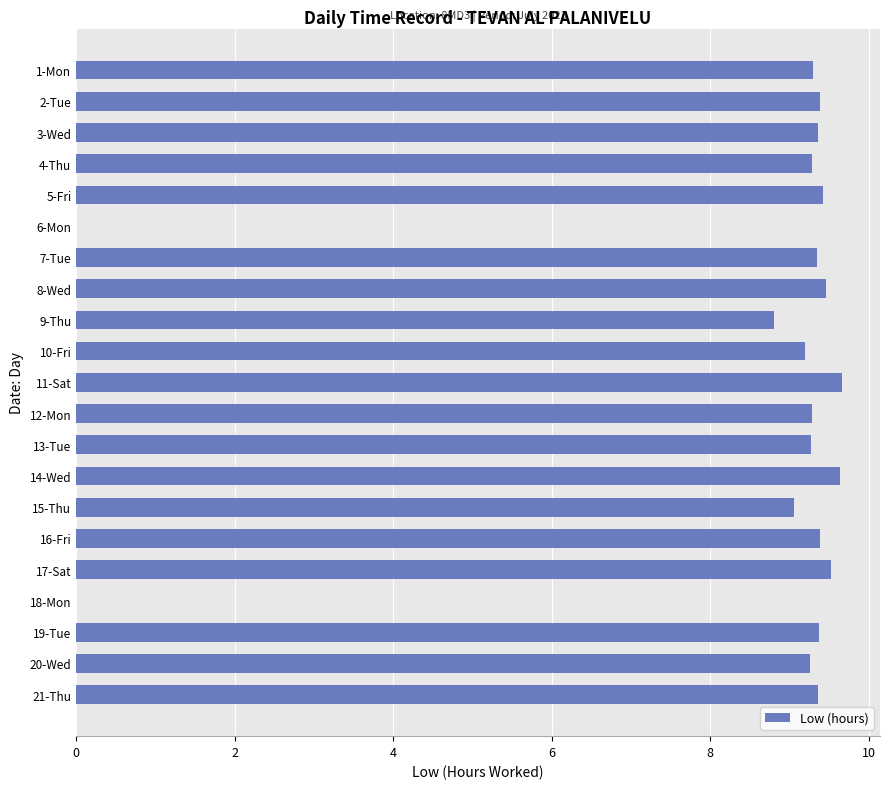

True or false: the data shows 0.0 at 6-Mon.

True